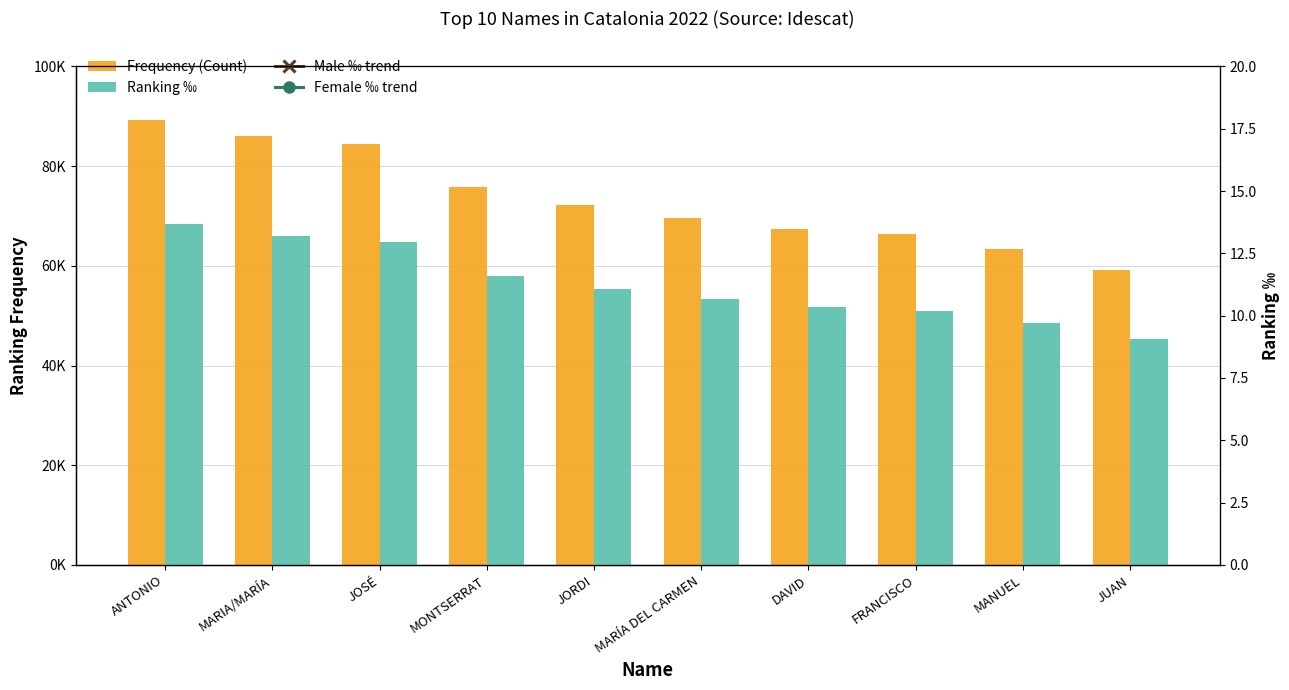

At which category is the sum across all series the highest?

ANTONIO